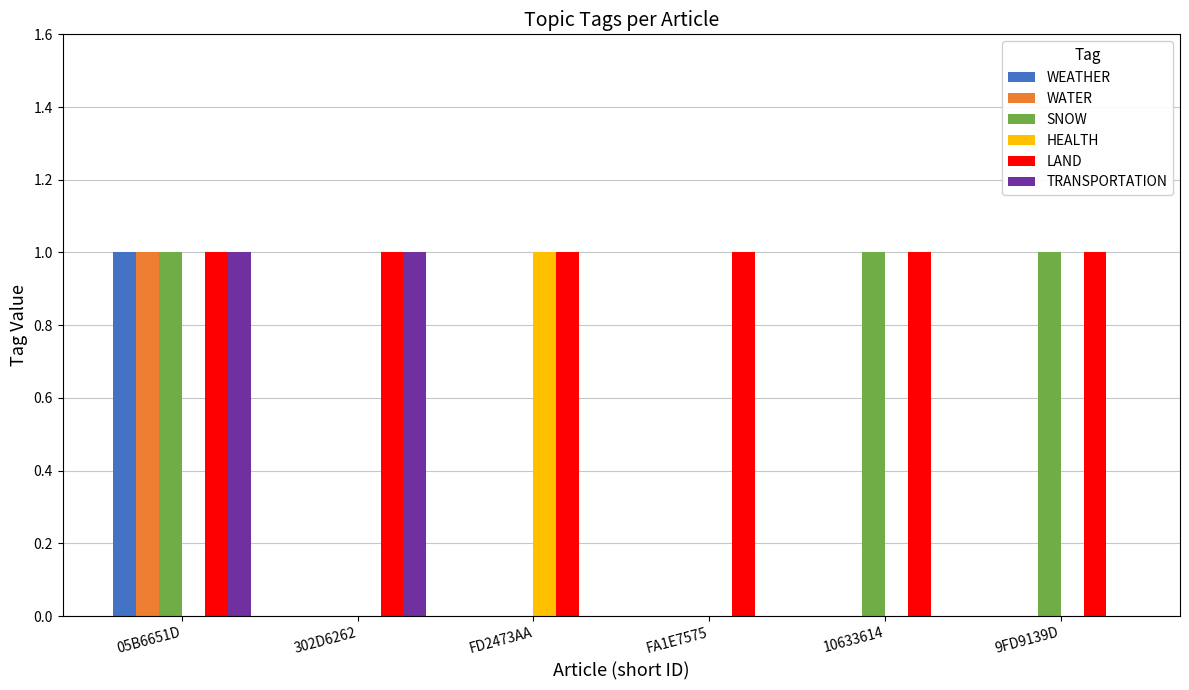

Which series changed the most between FD2473AA and FA1E7575?

HEALTH